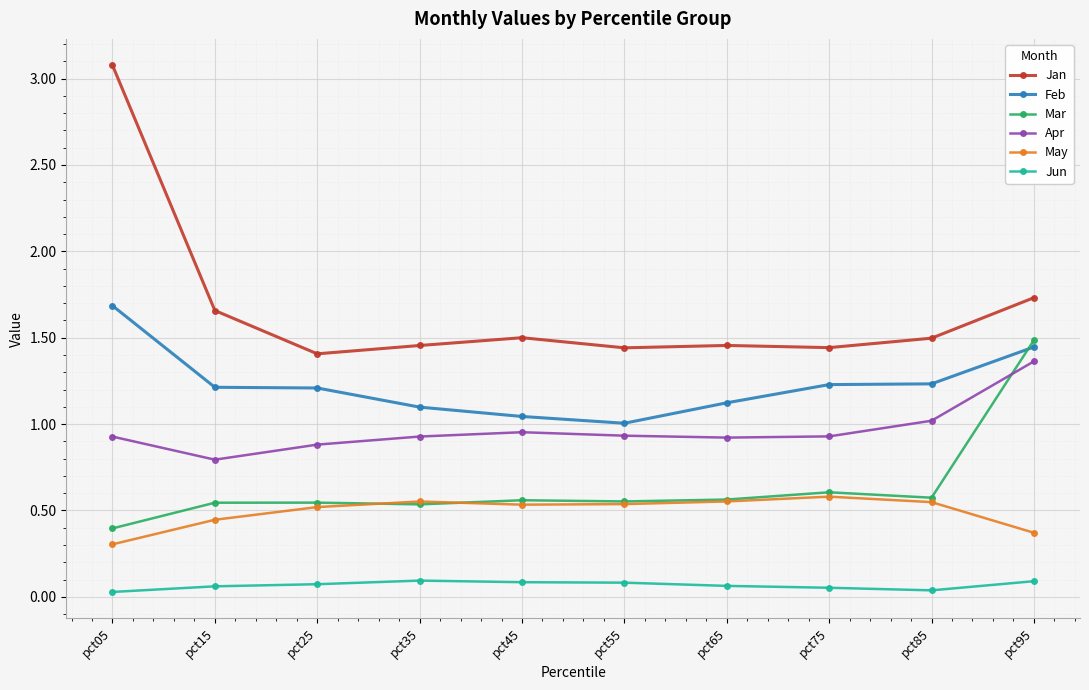

Rank the series by their maximum value, from highest to lowest.

Jan, Feb, Mar, Apr, May, Jun